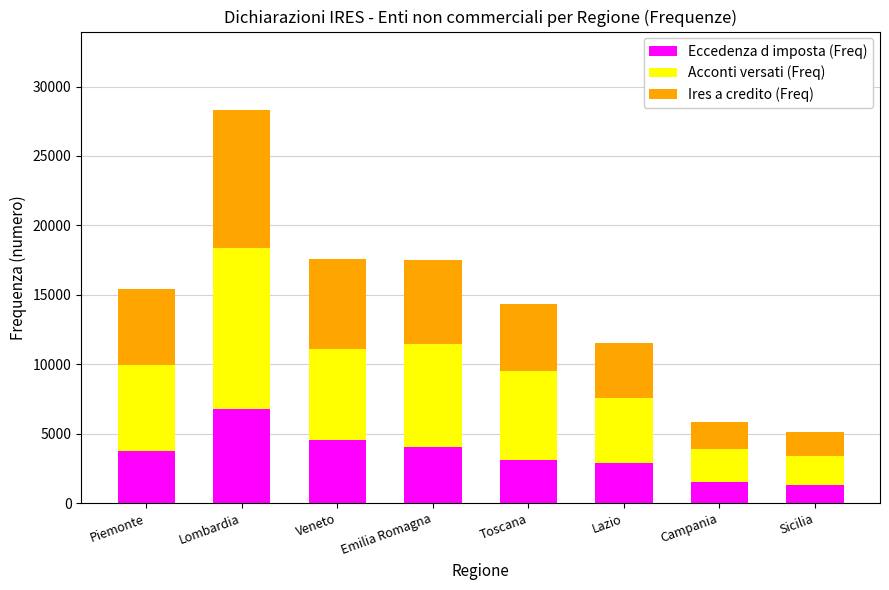

Reading left to right, transcribe the values for Eccedenza d imposta (Freq).

3742	6812	4529	4018	3092	2862	1499	1291